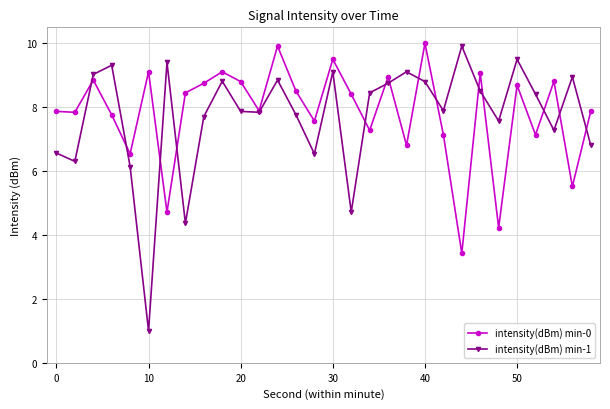

What is the highest value of the intensity(dBm) min-1 series?

9.9